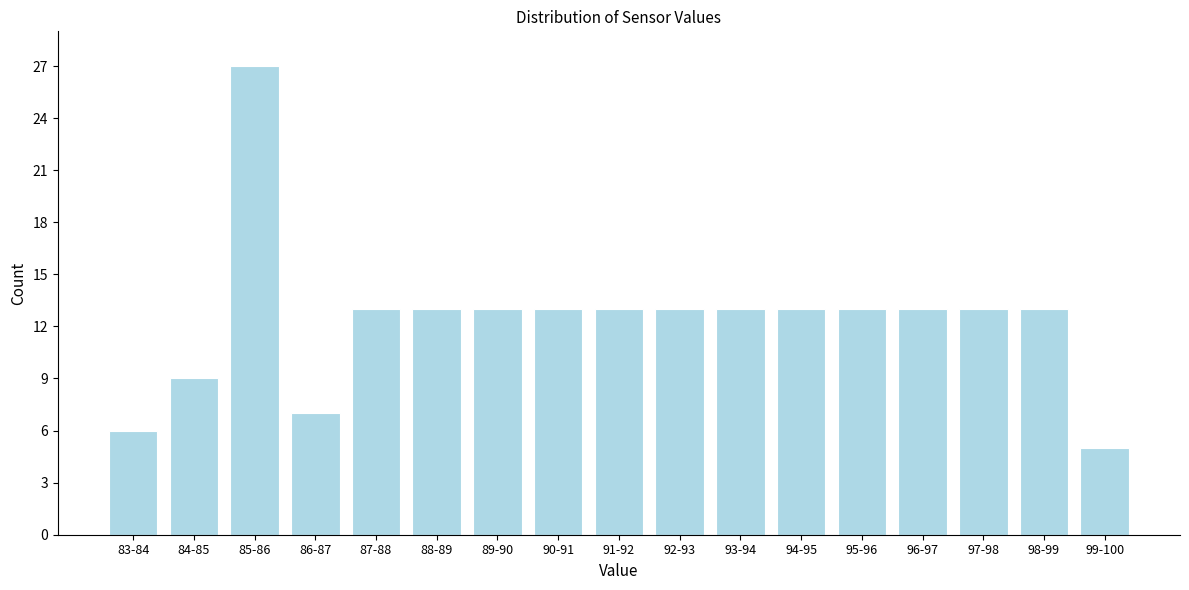

Reading left to right, what are all the values shown in this chart?

83-84=6	84-85=9	85-86=27	86-87=7	87-88=13	88-89=13	89-90=13	90-91=13	91-92=13	92-93=13	93-94=13	94-95=13	95-96=13	96-97=13	97-98=13	98-99=13	99-100=5